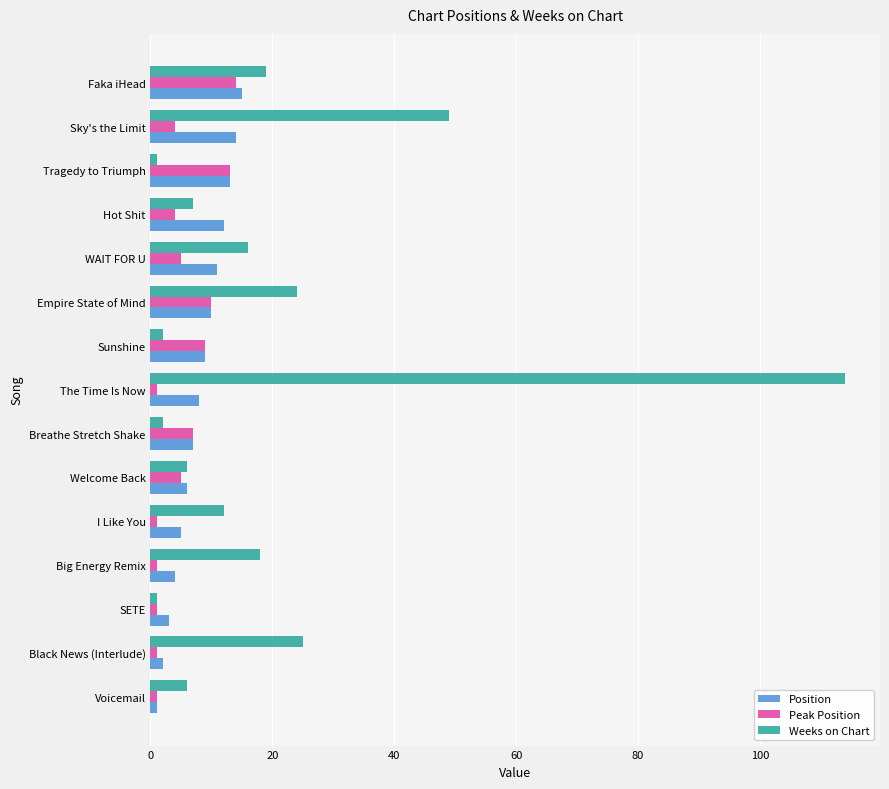

Which series has the widest spread of values?

Weeks on Chart